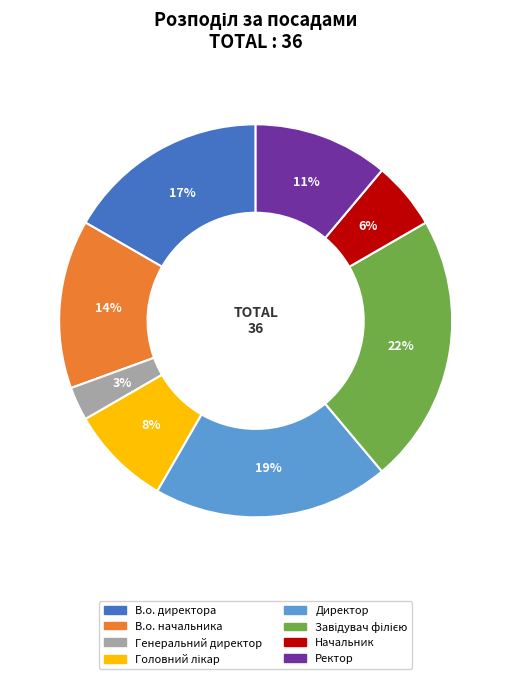

Combined, do В.о. директора and Генеральний директор account for over 50%?

No